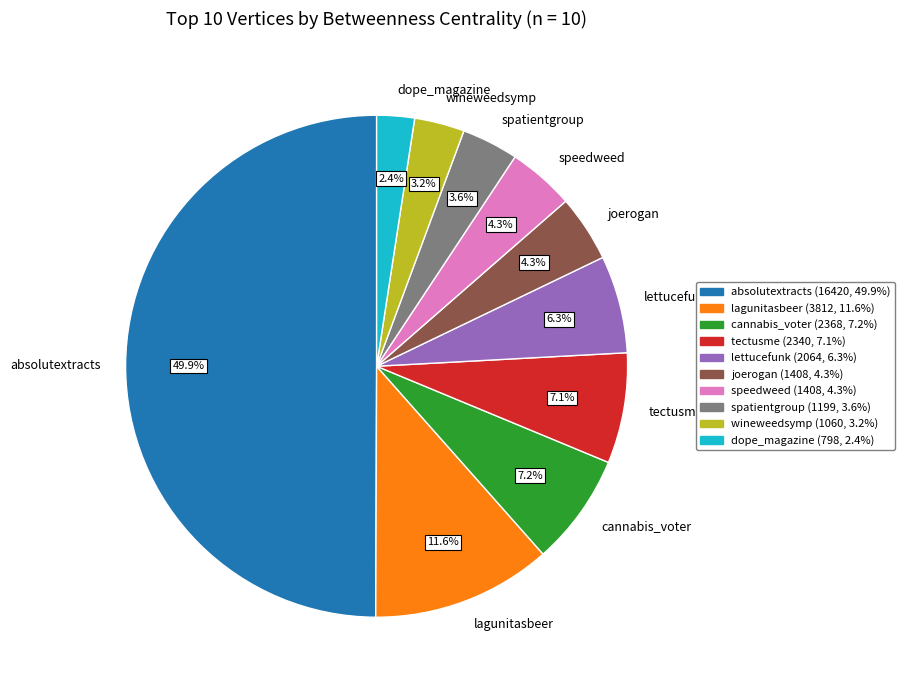

Does lettucefunk account for over 50% of the chart?

No